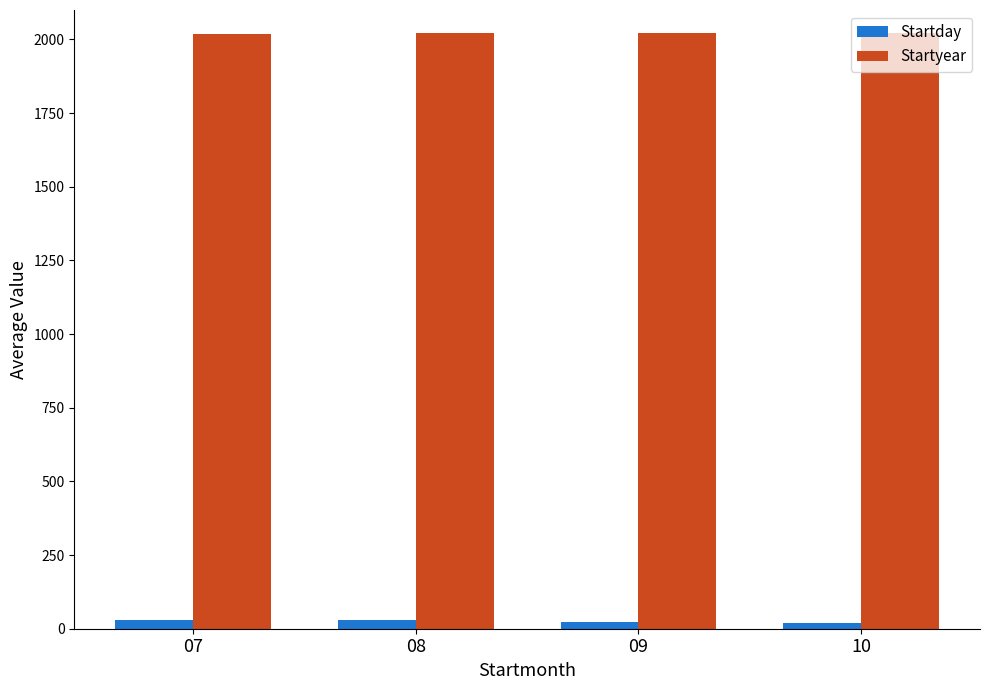

What is the difference between the Startyear values at 09 and 07?

3